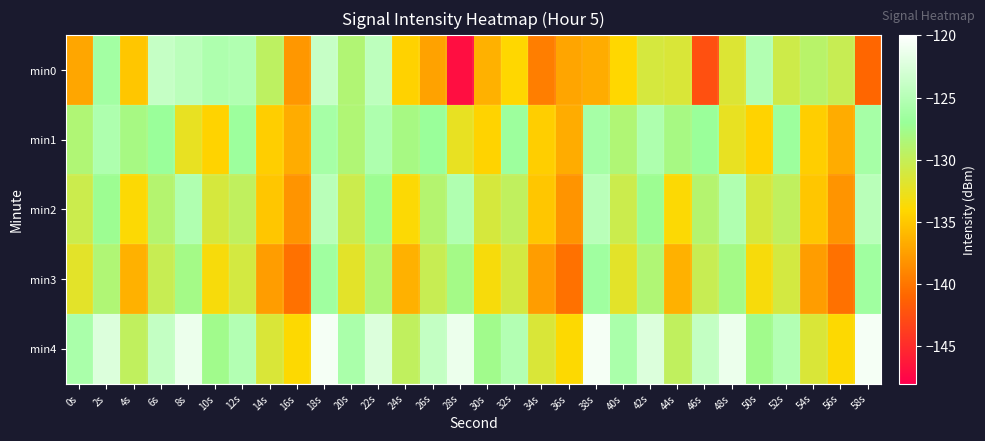

Which series has the widest spread of values?

min0